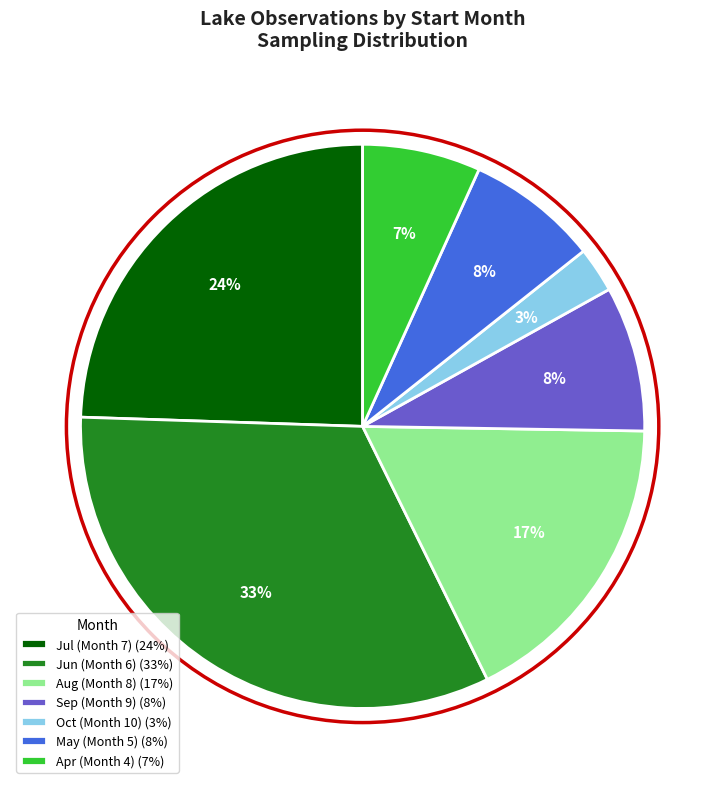

To the nearest percent, what is the difference between the largest and smallest slice percentages?

30%